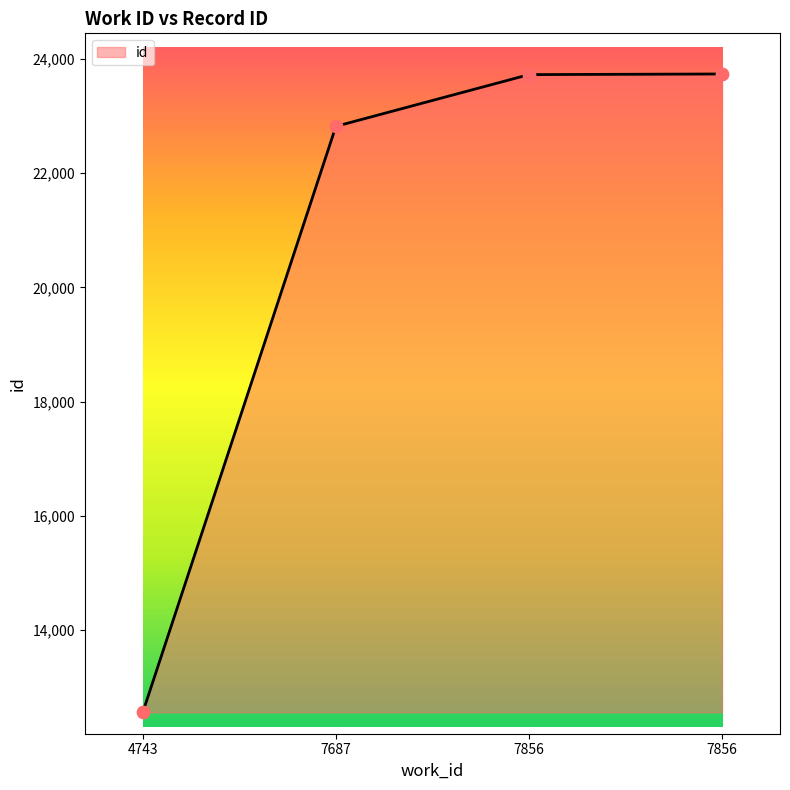

Does the chart have visible grid lines?

No